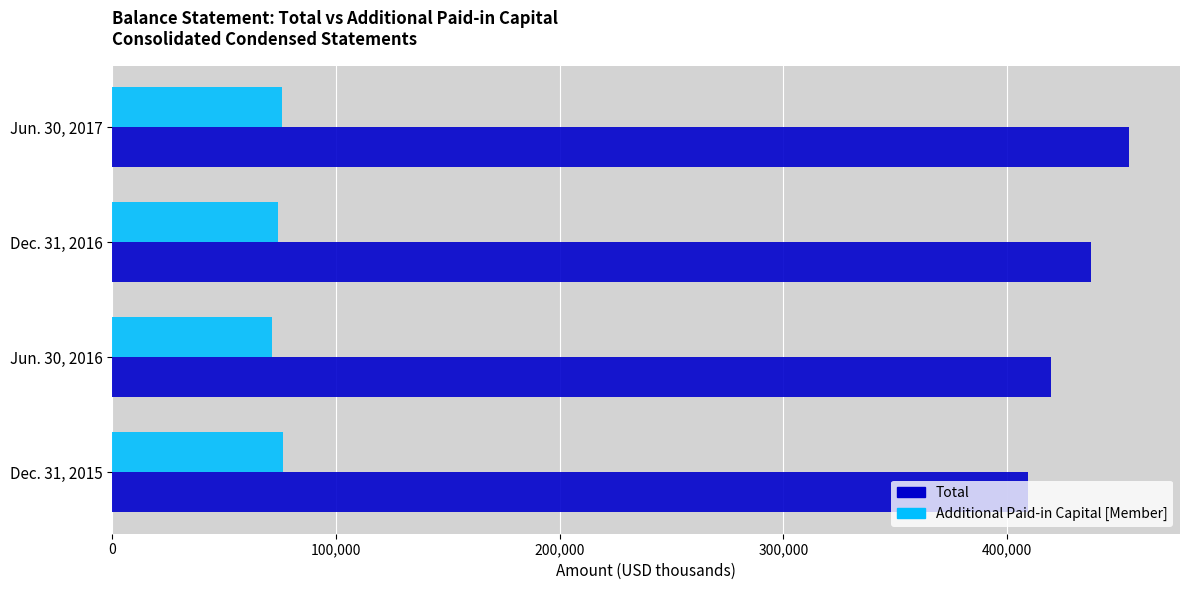

At which category is the sum across all series the highest?

Jun. 30, 2017